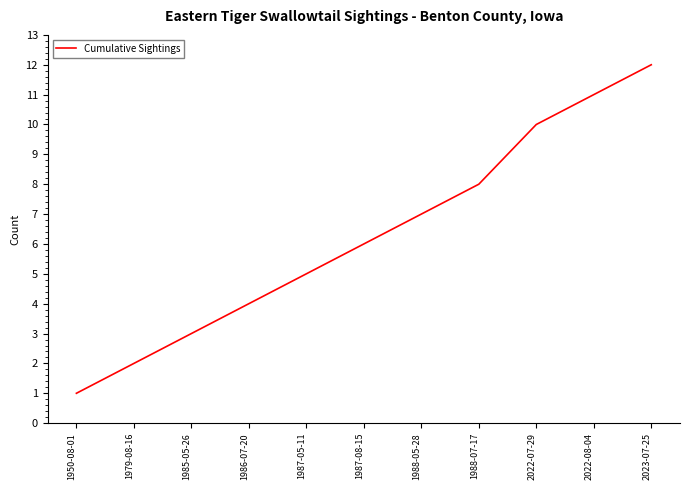

The value at 1987-05-11 is 5. True or false?

True